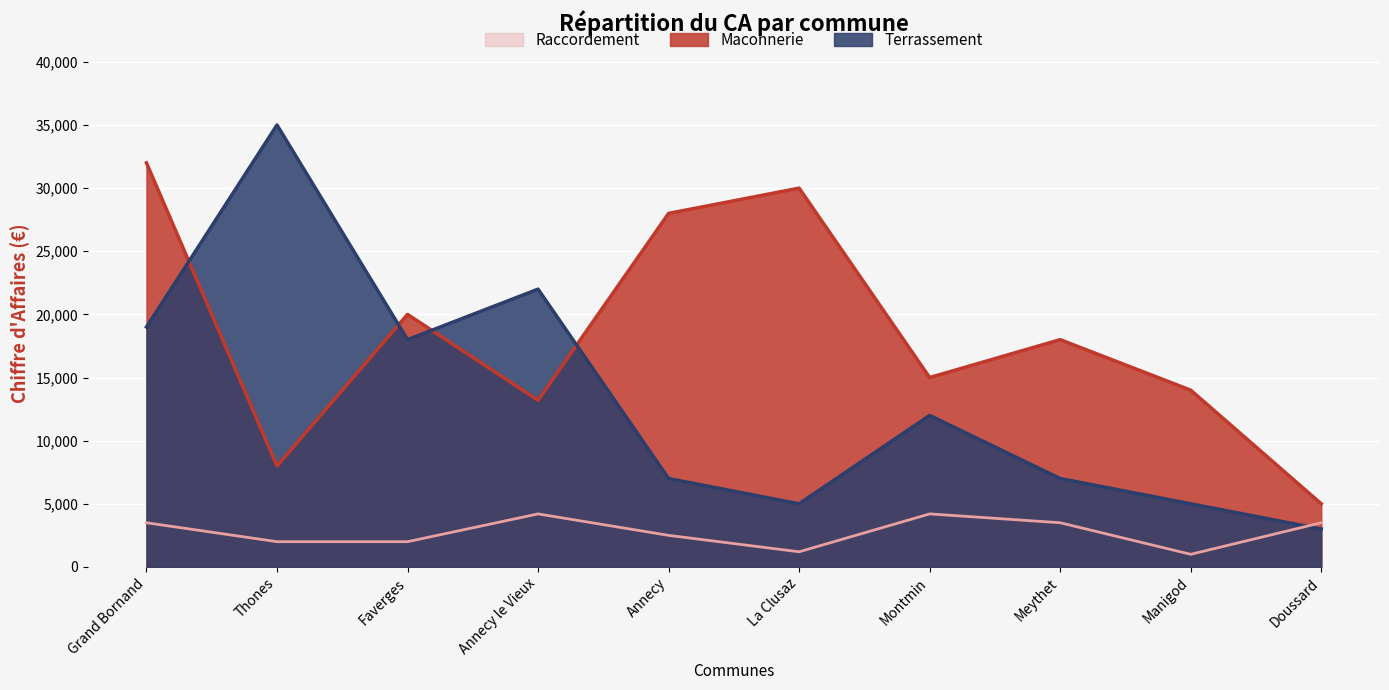

What is the label of the 9th point from the right?

Thones